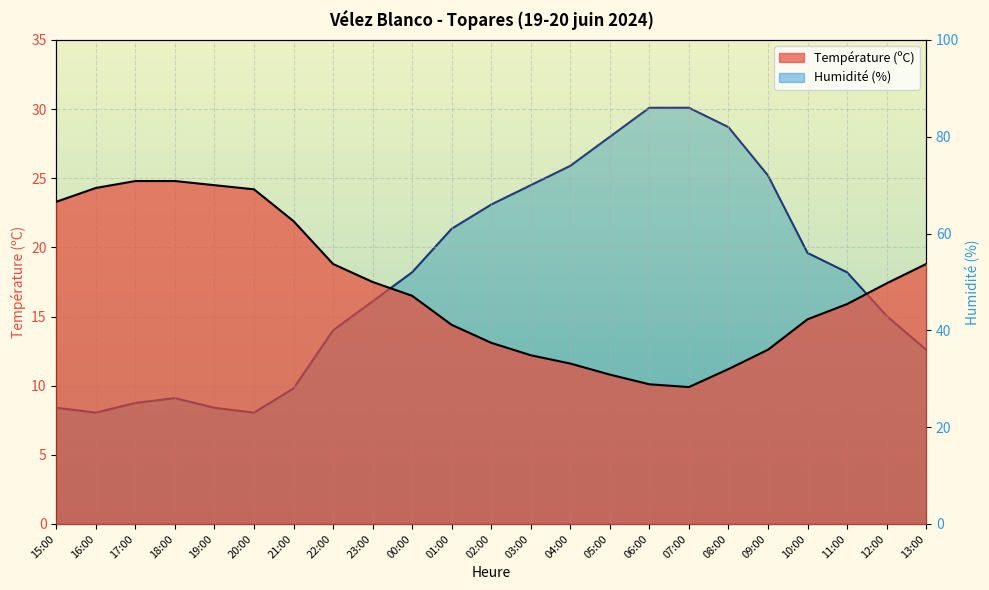

Reading left to right, transcribe all the data shown in this chart.

Température (ºC): 23.3	24.3	24.8	24.8	24.5	24.2	21.9	18.8	17.5	16.5	14.4	13.1	12.2	11.6	10.8	10.1	9.9	11.2	12.6	14.8	15.9	17.4	18.8
Humidité (%): 24.0	23.0	25.0	26.0	24.0	23.0	28.0	40.0	46.0	52.0	61.0	66.0	70.0	74.0	80.0	86.0	86.0	82.0	72.0	56.0	52.0	43.0	36.0